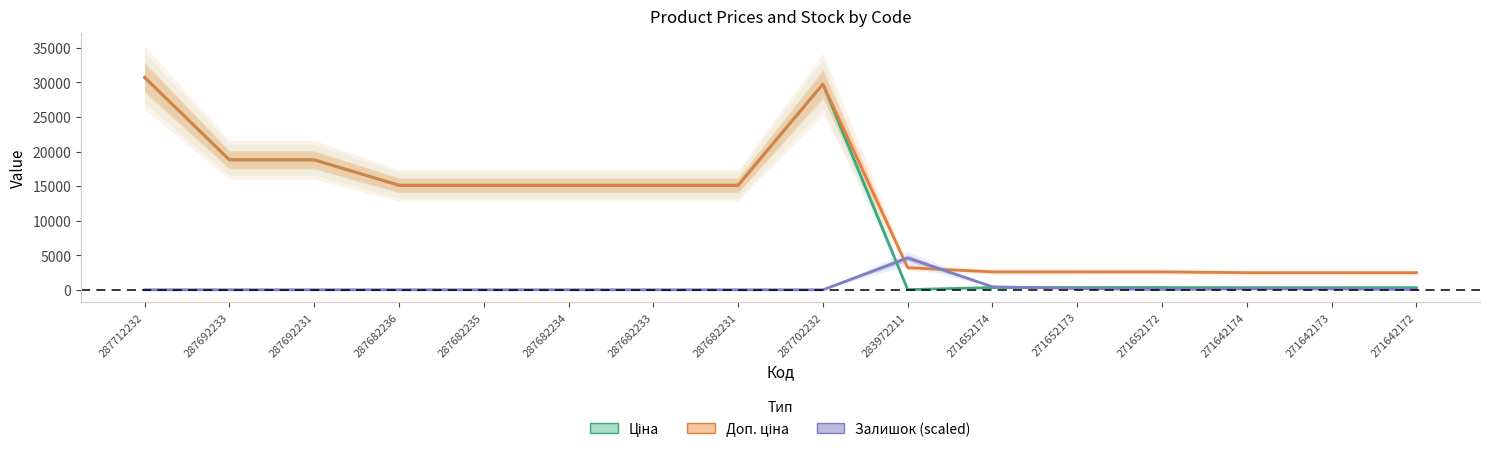

How many data points in Доп. ціна are above 15120?

4